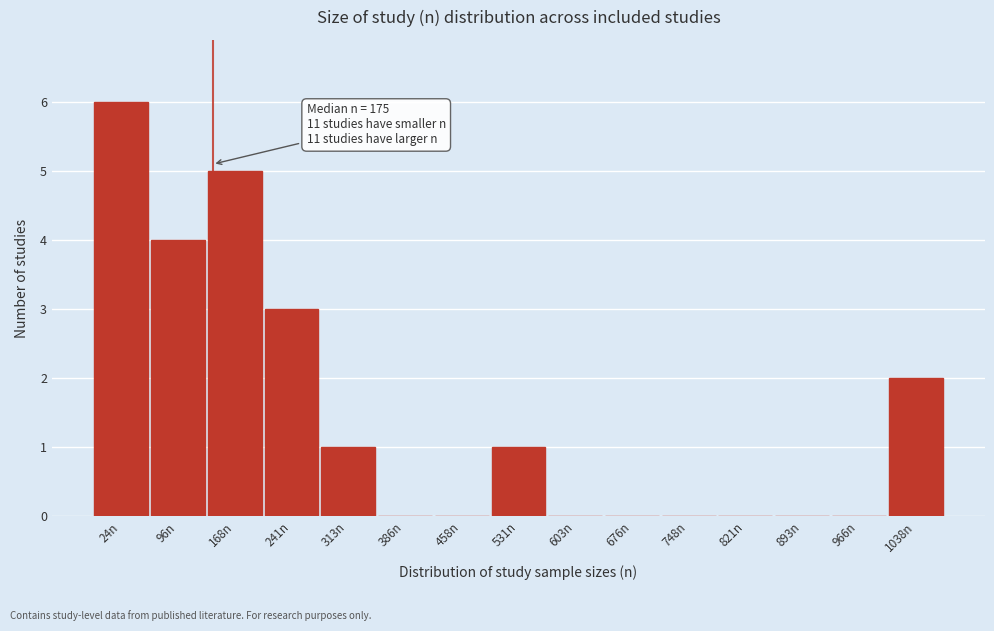

Reading right to left, list all the values displayed in this chart.

1038n=2	966n=0	893n=0	821n=0	748n=0	676n=0	603n=0	531n=1	458n=0	386n=0	313n=1	241n=3	168n=5	96n=4	24n=6